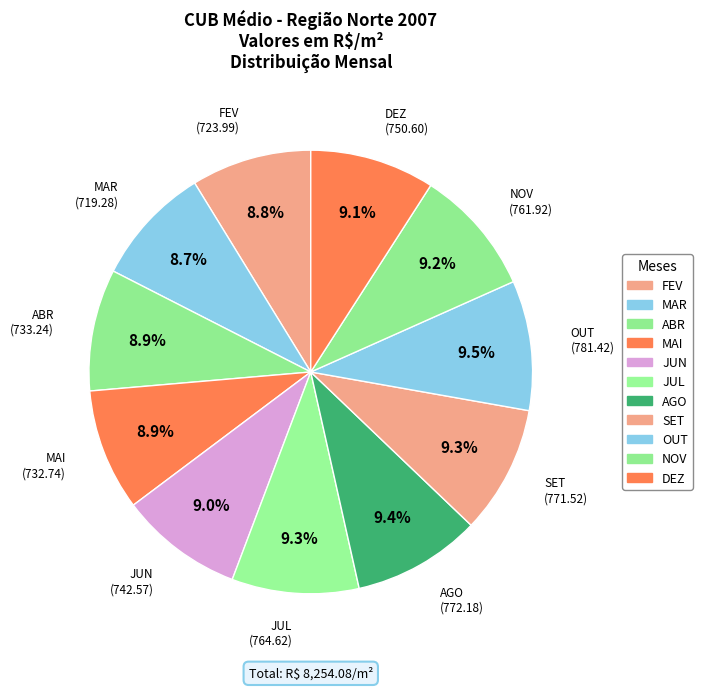

Count the number of slices in the pie.

11